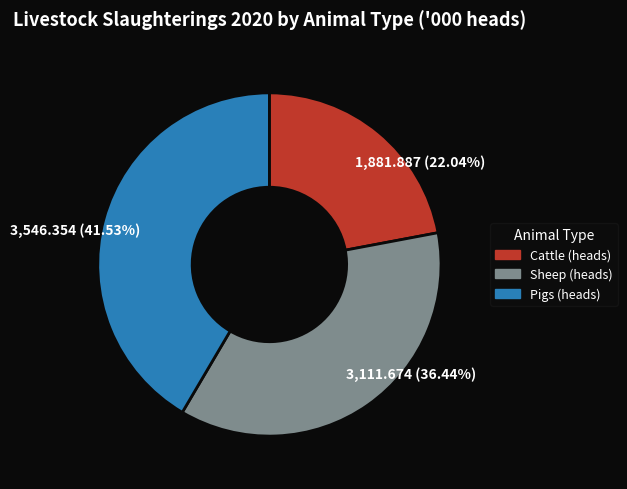

The Cattle (heads) slice represents 22% of the pie. True or false?

True